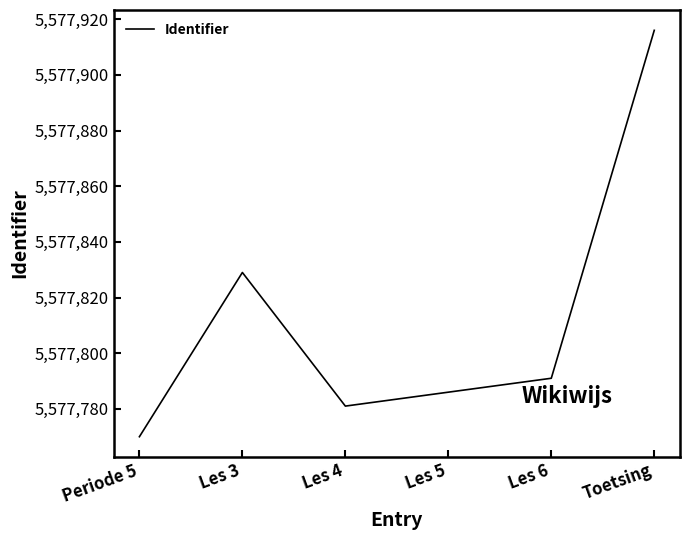

Rank the categories by value from lowest to highest.

Periode 5, Les 4, Les 5, Les 6, Les 3, Toetsing